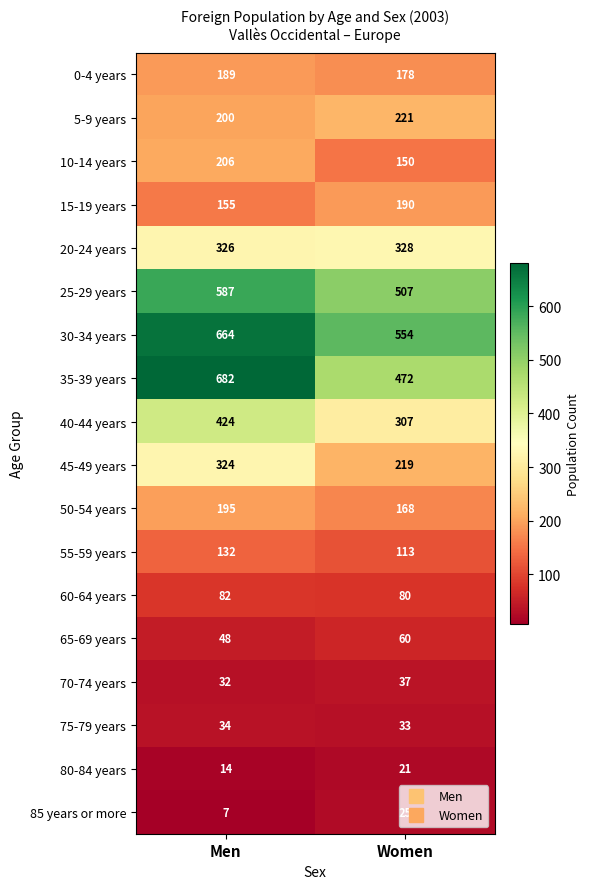

Where is 75-79 years nearest to the value 33?

Women